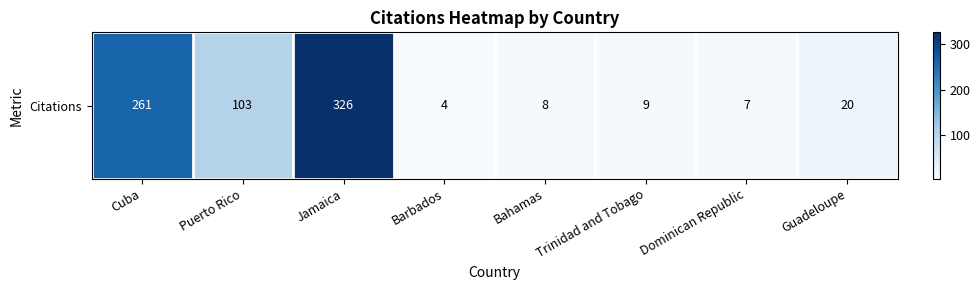

Which has a higher value, Guadeloupe or Barbados?

Guadeloupe